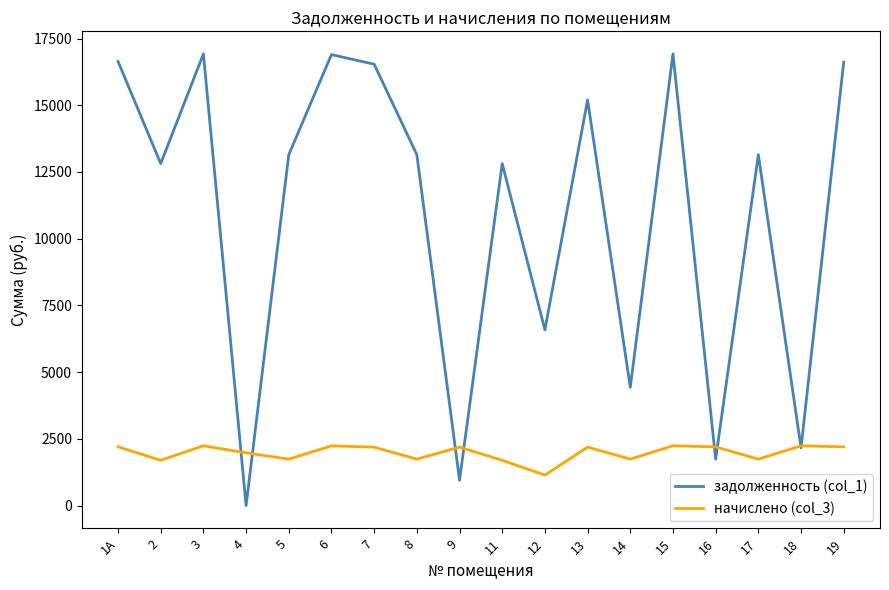

What position from the right is 14?

6